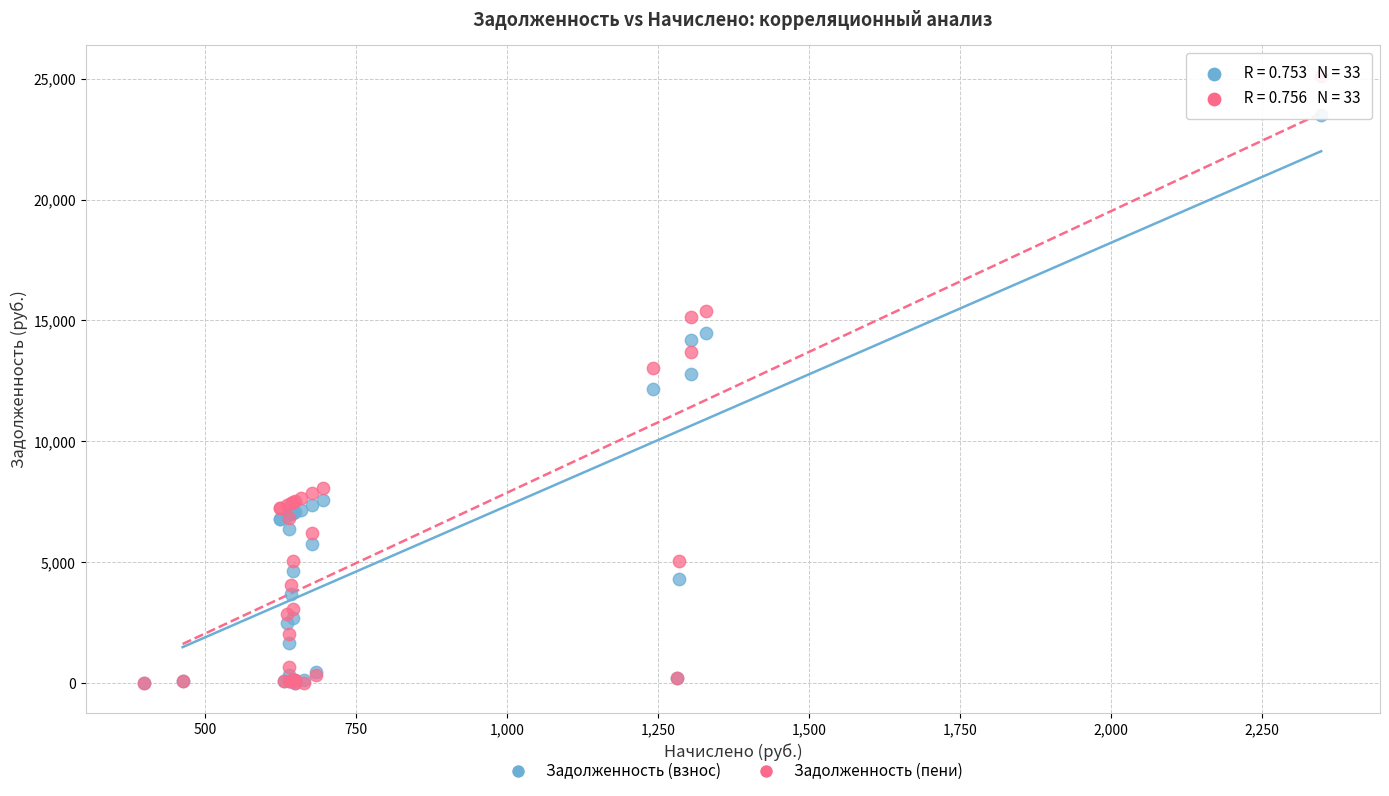

In the Задолженность (взнос) series, what Y value is closest to 11747?

12166.2